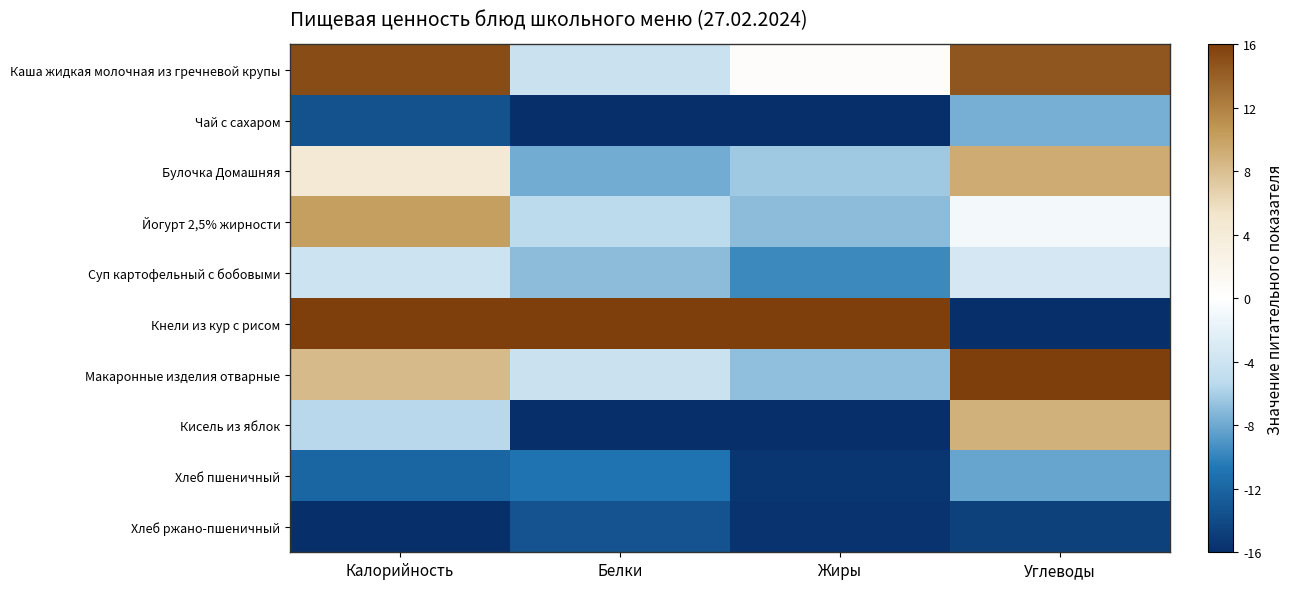

Reading right to left, transcribe all the data shown in this chart.

Каша жидкая молочная из гречневой крупы: Углеводы=14.6	Жиры=0.4	Белки=-4.1	Калорийность=15.2
Чай с сахаром: Углеводы=-7.7	Жиры=-16.0	Белки=-16.0	Калорийность=-13.4
Булочка Домашняя: Углеводы=9.3	Жиры=-6.3	Белки=-7.8	Калорийность=4.5
Йогурт 2,5% жирности: Углеводы=-0.9	Жиры=-6.9	Белки=-5.3	Калорийность=10.2
Суп картофельный с бобовыми: Углеводы=-3.4	Жиры=-9.7	Белки=-7.0	Калорийность=-4.1
Кнели из кур с рисом: Углеводы=-16.0	Жиры=16.0	Белки=16.0	Калорийность=16.0
Макаронные изделия отварные: Углеводы=16.0	Жиры=-6.8	Белки=-4.1	Калорийность=8.3
Кисель из яблок: Углеводы=8.9	Жиры=-16.0	Белки=-16.0	Калорийность=-5.4
Хлеб пшеничный: Углеводы=-8.2	Жиры=-15.6	Белки=-10.9	Калорийность=-11.9
Хлеб ржано-пшеничный: Углеводы=-14.7	Жиры=-15.6	Белки=-13.3	Калорийность=-16.0